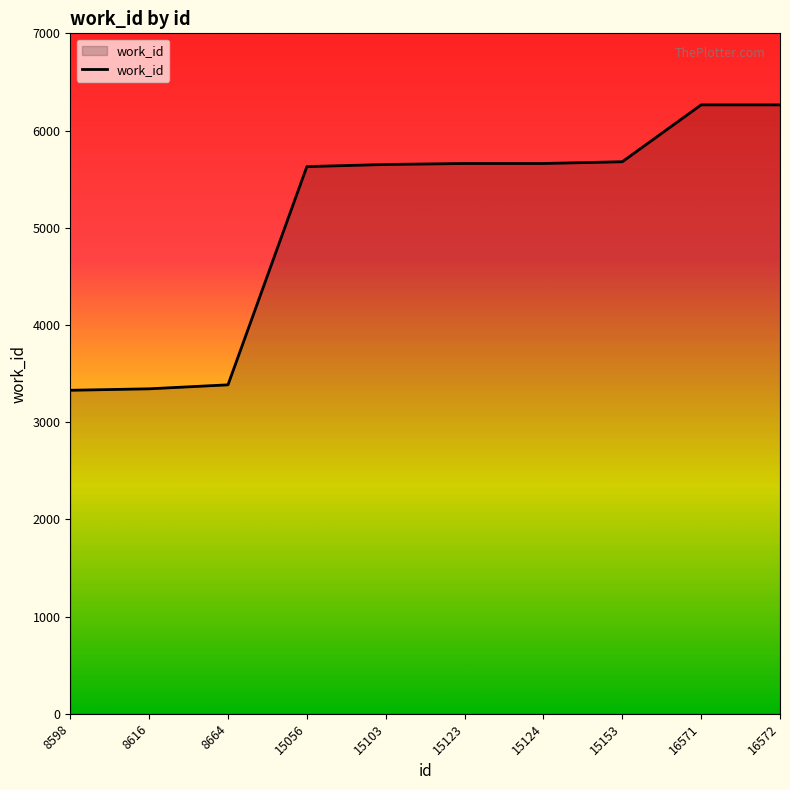

What is the greatest value displayed?

6264